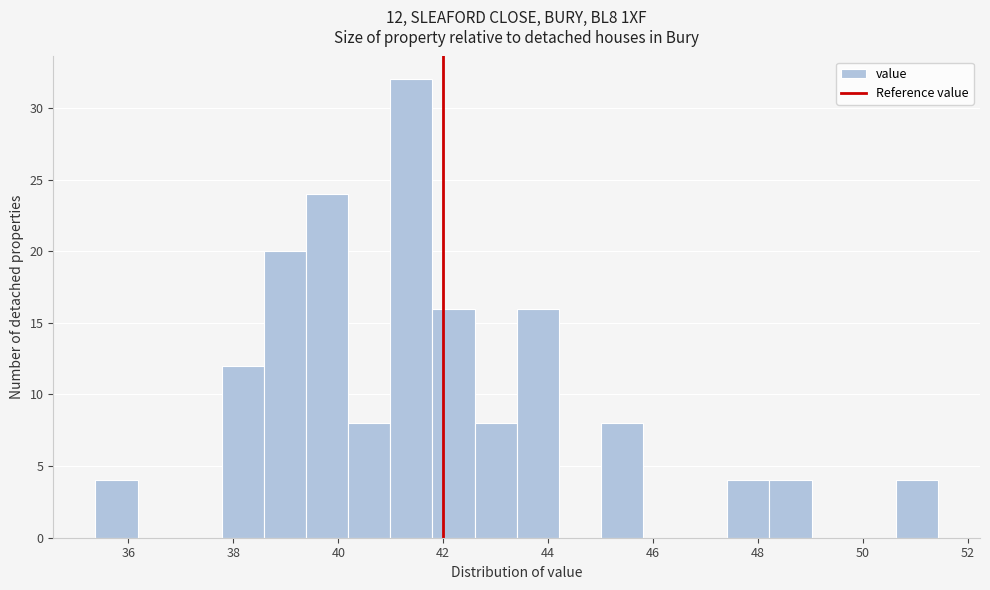

Which range on the x-axis has the tallest bar?

41.0 to 41.8